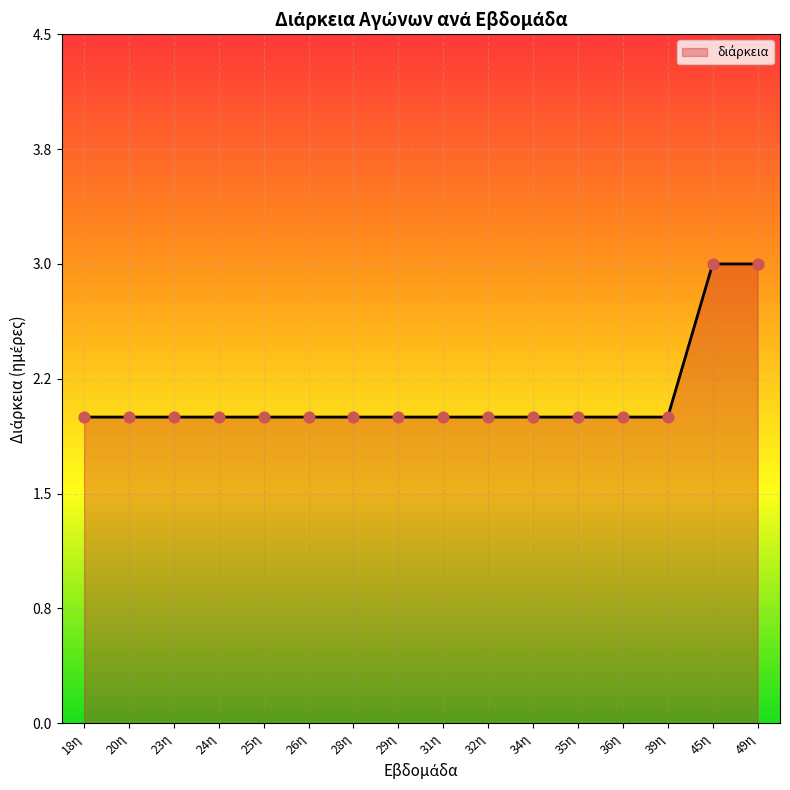

What is the ratio of the value at 18η to the value at 36η?

1.0